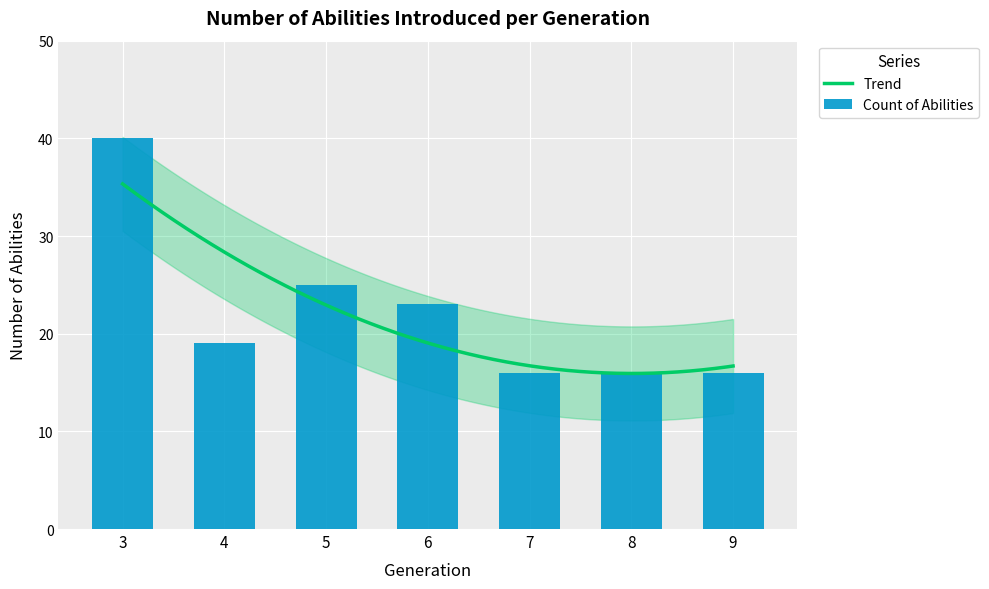

What is the minimum value shown in the chart?

16